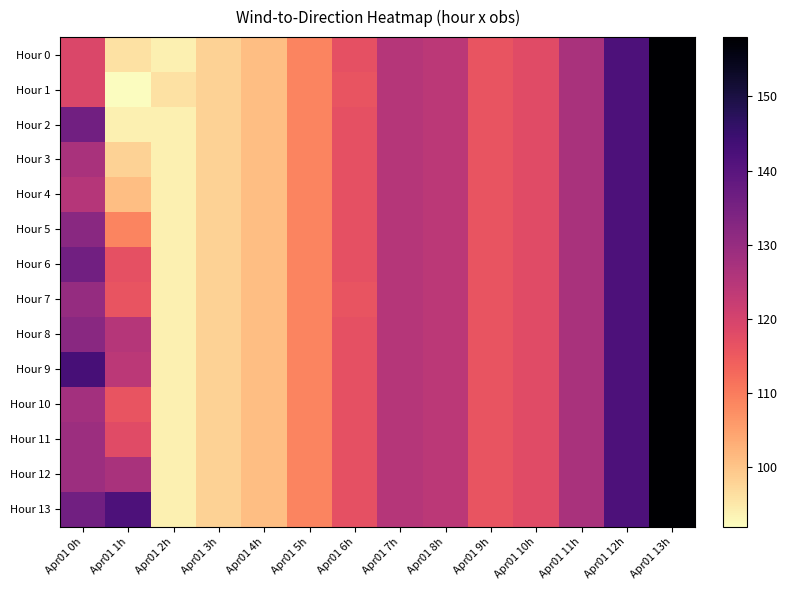

At Apr01 0h, list the series in order from smallest to largest.

Hour 0, Hour 1, Hour 4, Hour 3, Hour 10, Hour 11, Hour 12, Hour 7, Hour 5, Hour 8, Hour 2, Hour 6, Hour 13, Hour 9